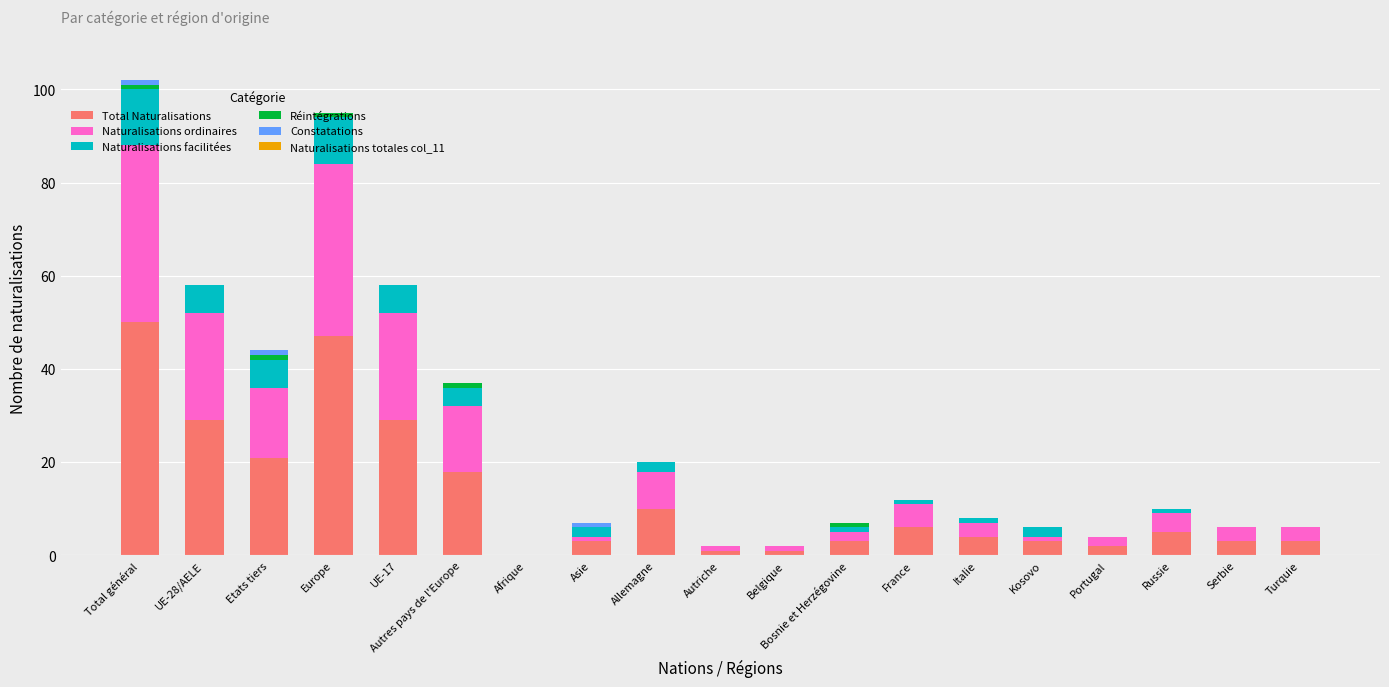

What is the maximum value for Total Naturalisations?

50